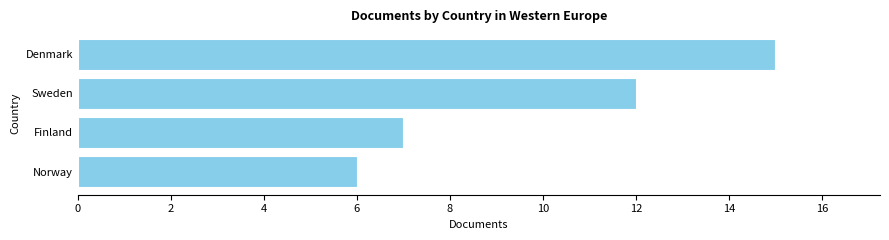

Reading bottom to top, transcribe all the data shown in this chart.

6	7	12	15